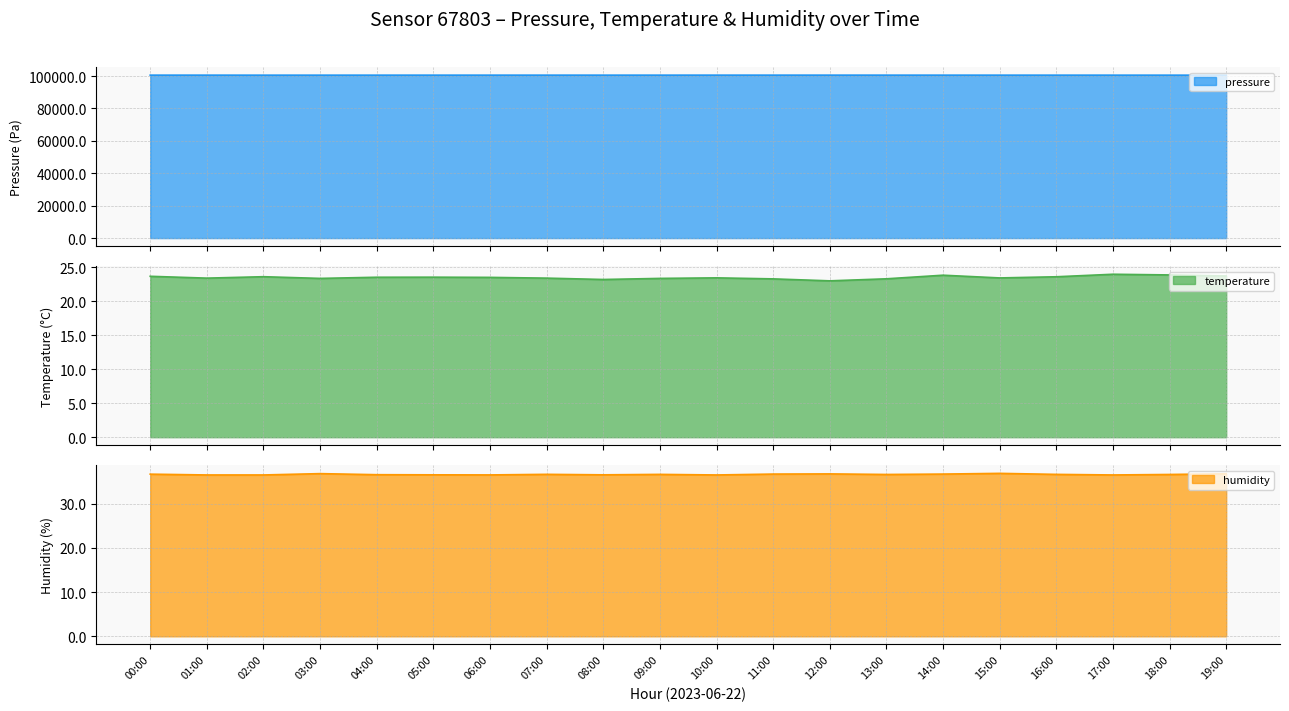

Which has a higher value, 19:00 or 18:00?

18:00